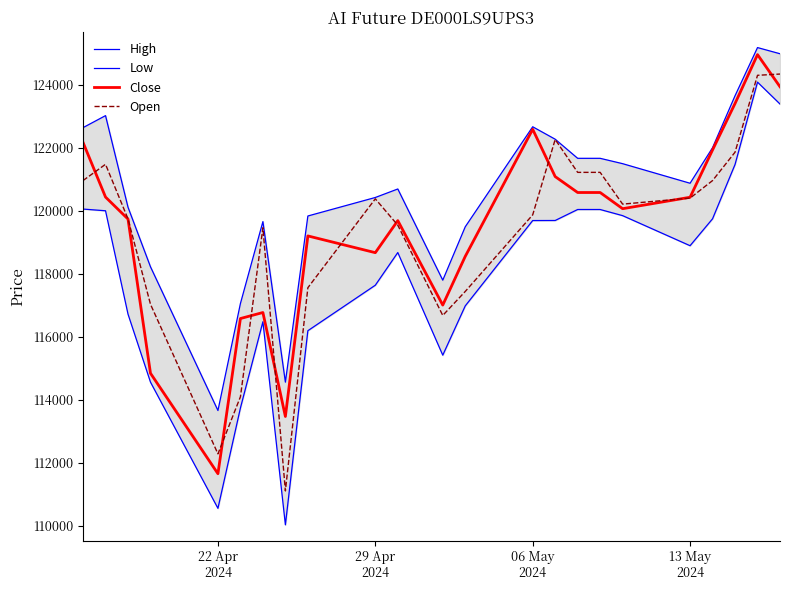

Rank the series at 13 May
2024 from highest to lowest value.

High, Open, Close, Low